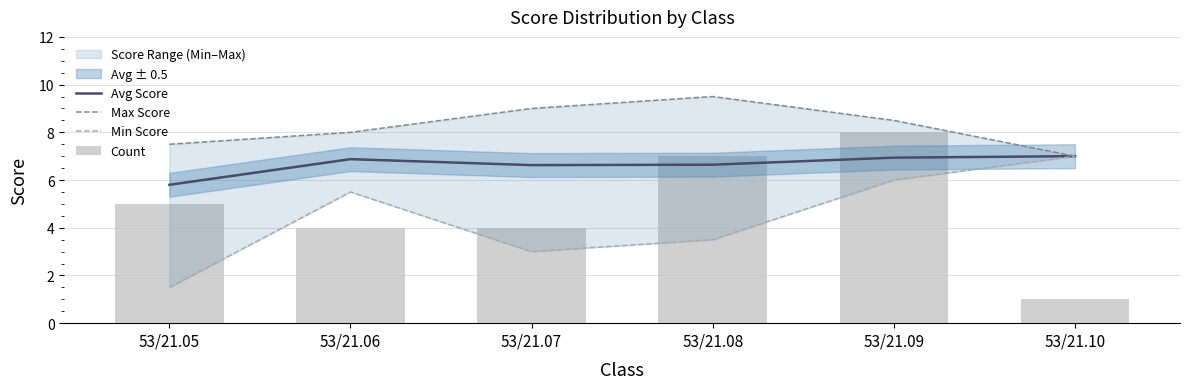

What is the sum of the Max Score values at 53/21.08 and 53/21.07?

18.5